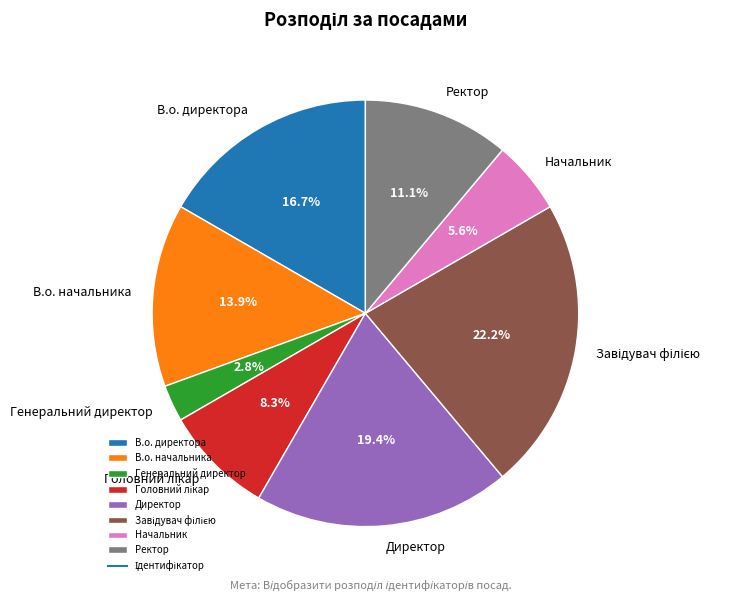

To the nearest percent, what is the difference between the В.о. директора and Генеральний директор slice percentages?

14%